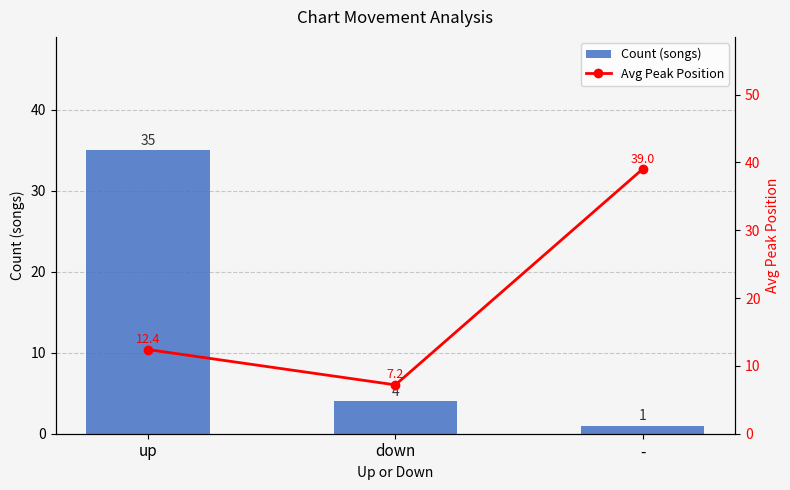

What is the minimum value for Avg Peak Position?

7.2